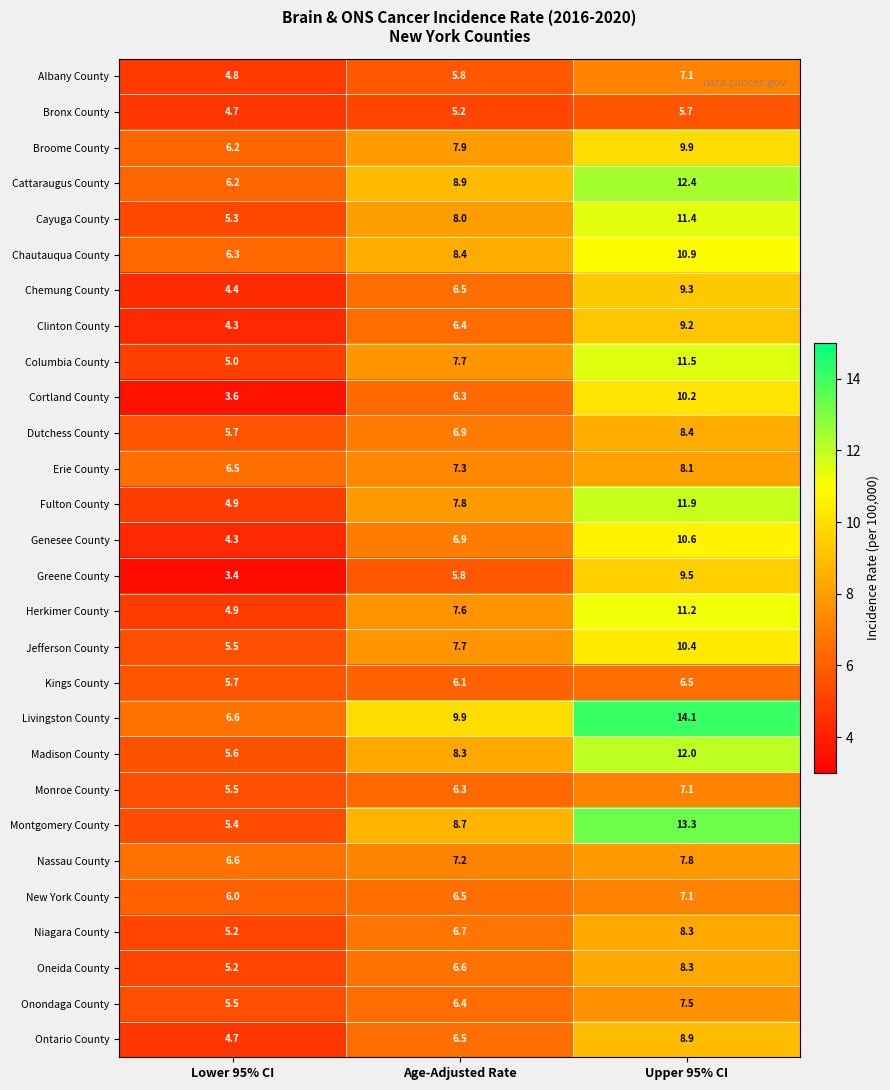

The Greene County series shows 5.8 at Age-Adjusted Rate. True or false?

True